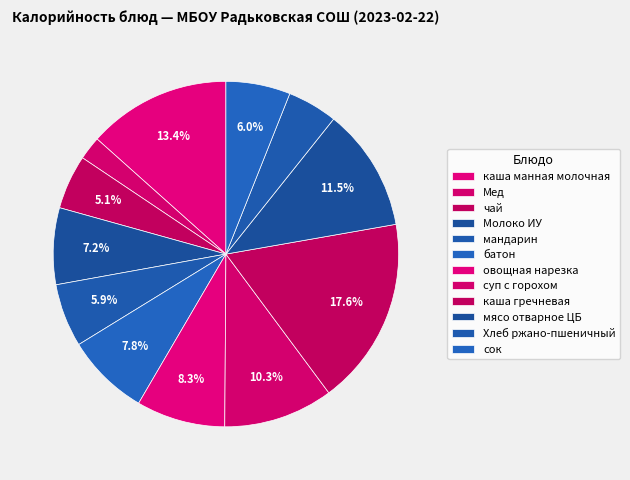

Count the number of slices in the pie.

12